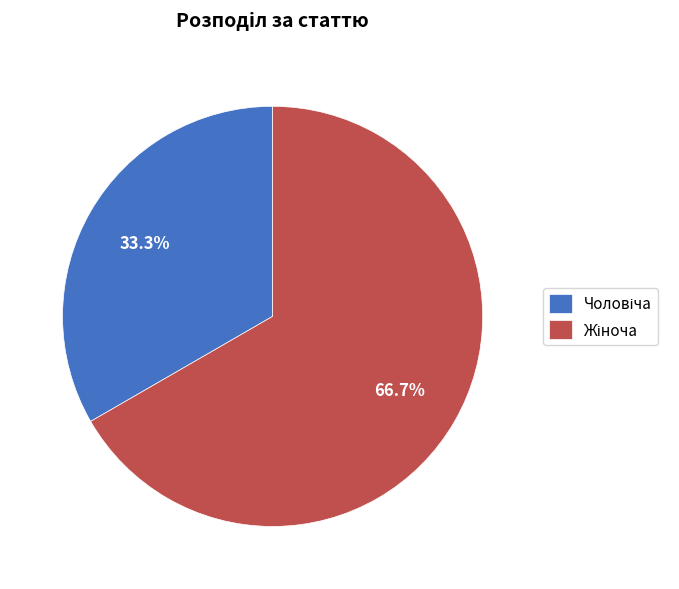

Does any single category account for the majority?

Yes